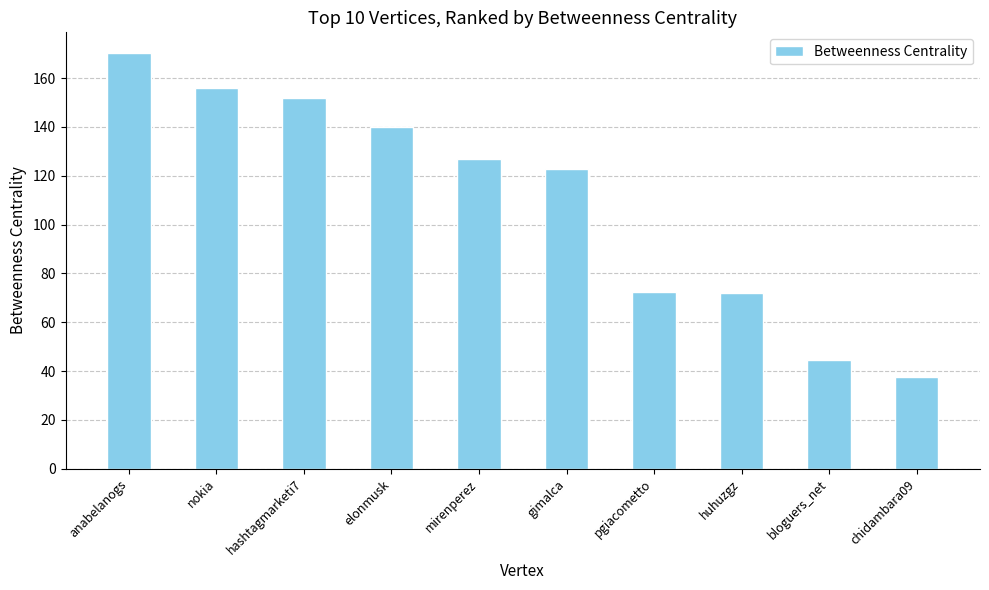

What is the value of the 3rd bar from the left?

151.7